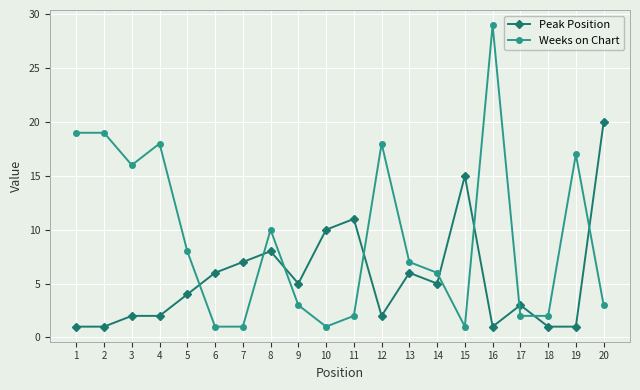

Reading left to right, extract all data points from this chart.

Peak Position: 1	1	2	2	4	6	7	8	5	10	11	2	6	5	15	1	3	1	1	20
Weeks on Chart: 19	19	16	18	8	1	1	10	3	1	2	18	7	6	1	29	2	2	17	3